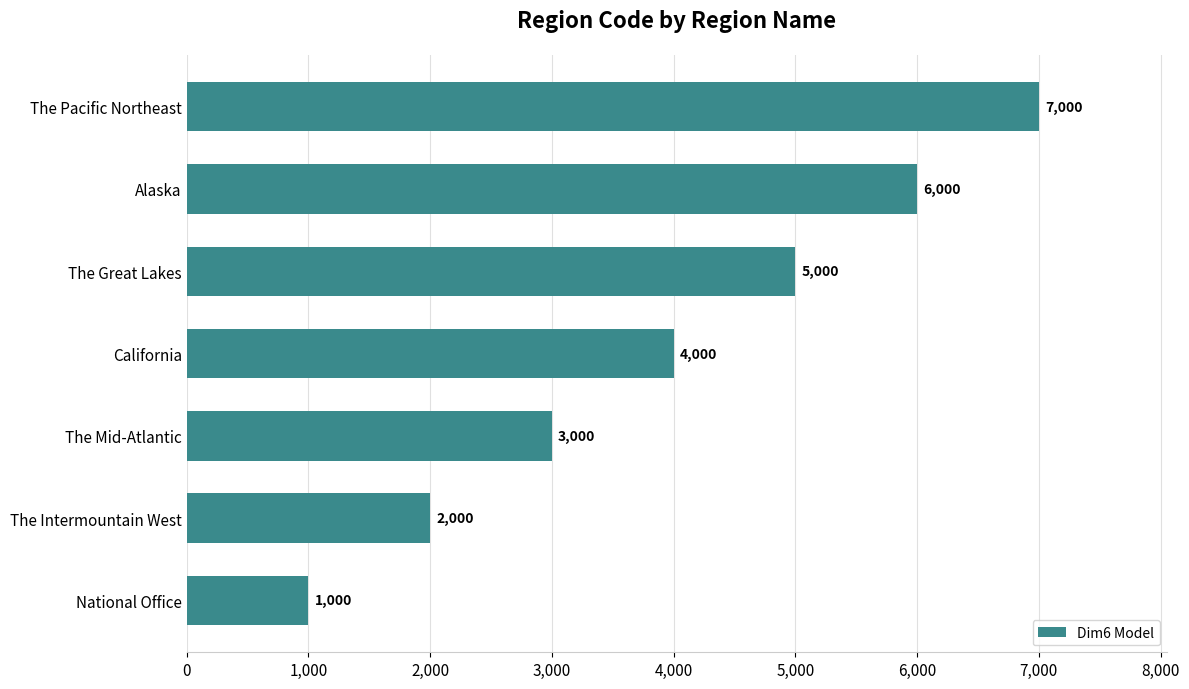

Rank the categories by value from highest to lowest.

The Pacific Northeast, Alaska, The Great Lakes, California, The Mid-Atlantic, The Intermountain West, National Office